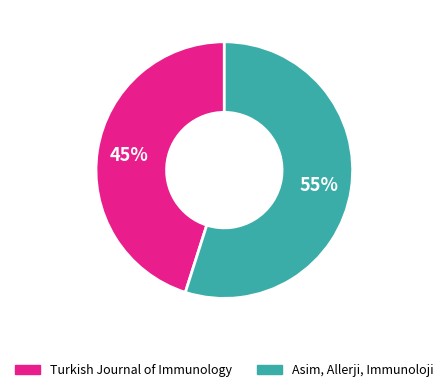

Does any single category account for the majority?

Yes